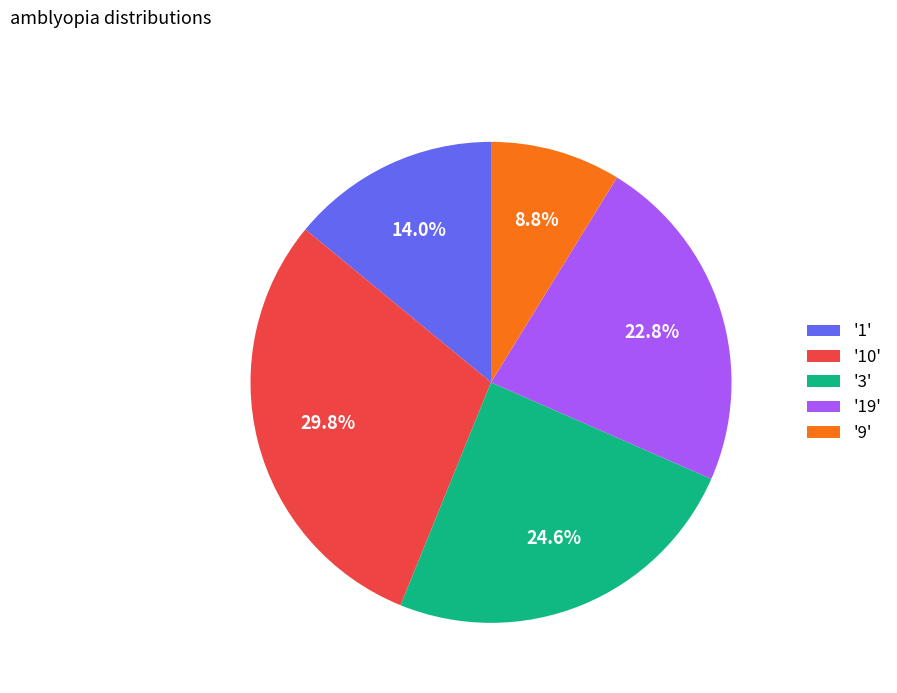

Between '3' and '19', which is larger?

'3'